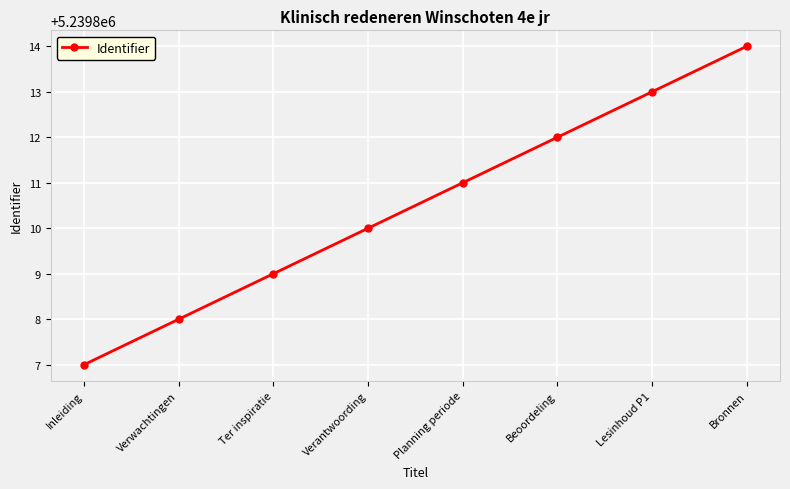

What is the label of the 3rd point from the left?

Ter inspiratie